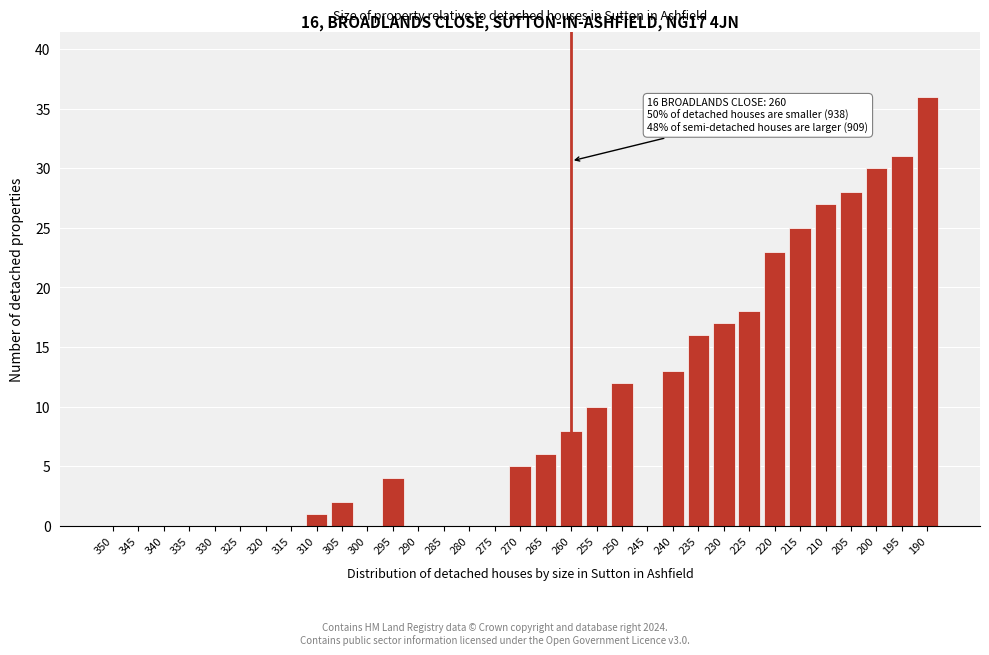

What is the greatest value displayed?

36